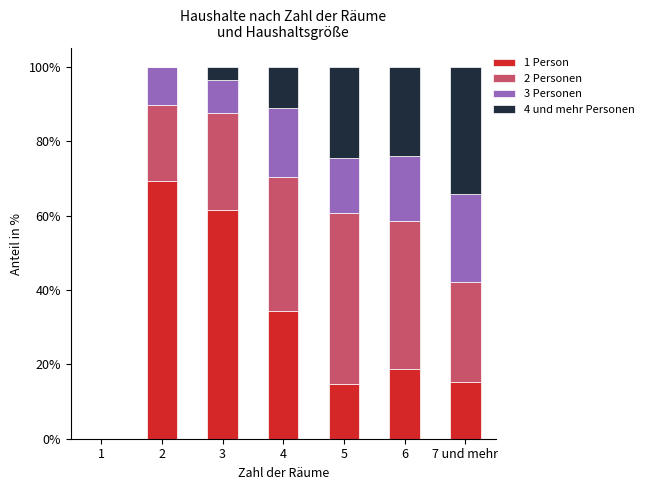

What is the sum of all 1 Person values?

213.7